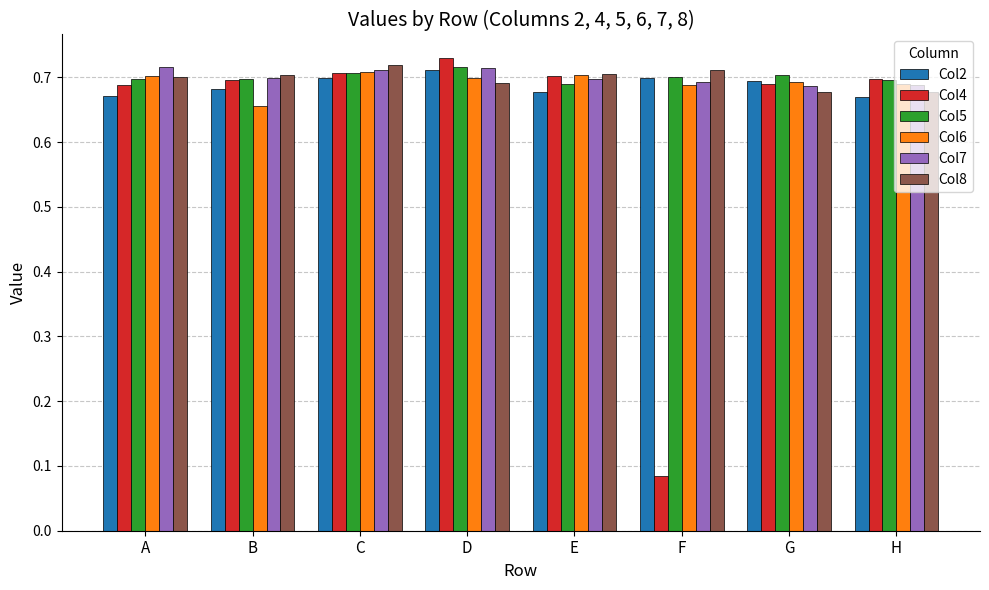

The Col4 series shows 0.3 at G. True or false?

False